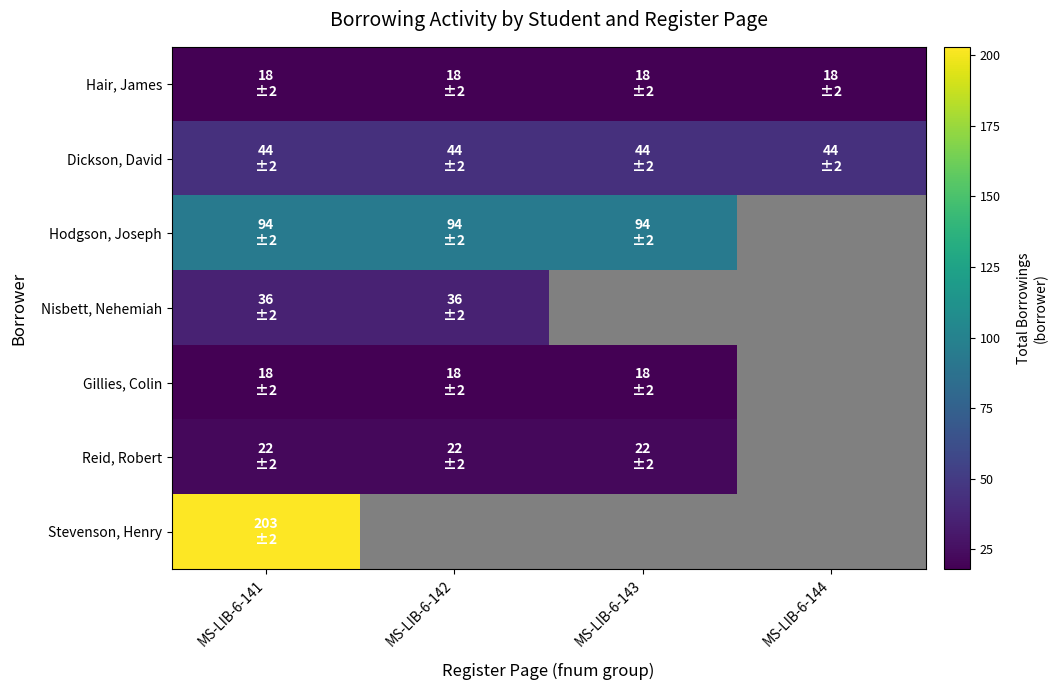

At which label does Hodgson, Joseph reach its minimum?

MS-LIB-6-141